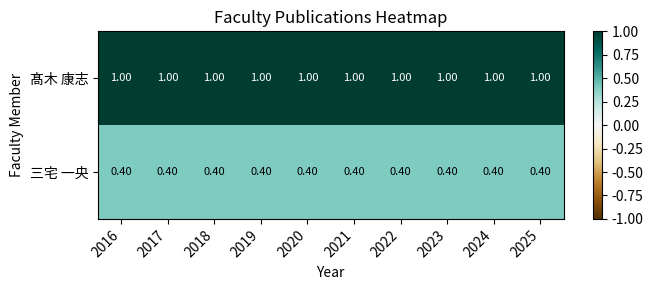

What is the sum of all 三宅 一央 values?

4.0